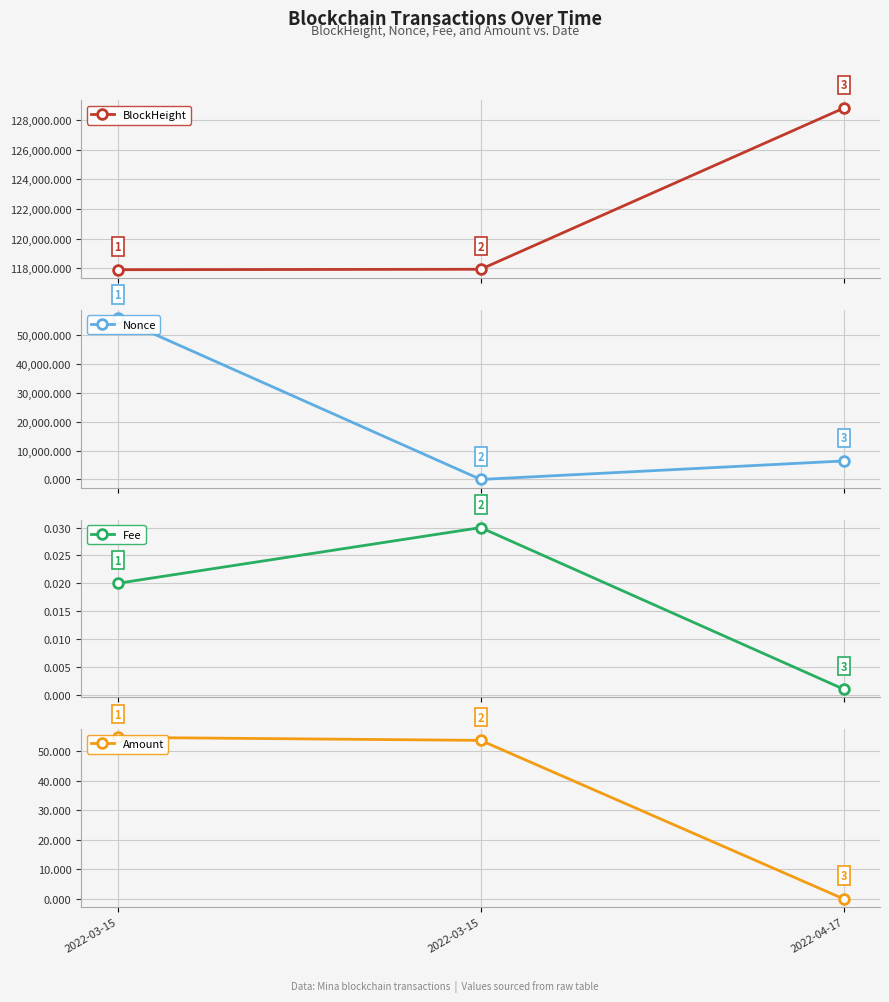

What is the difference between the maximum and minimum values in the BlockHeight series?

10895